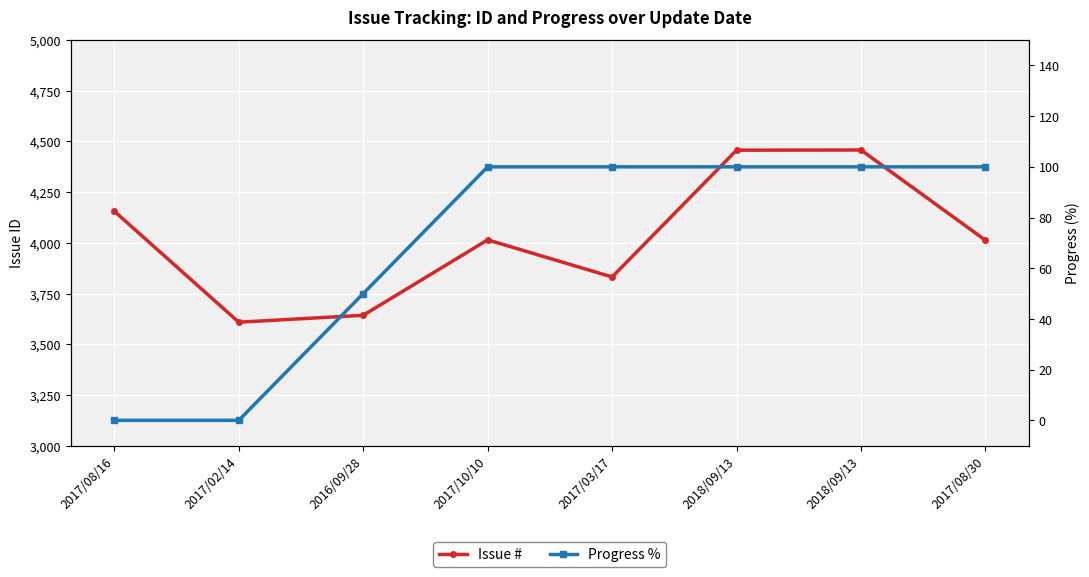

What is the label of the 8th point from the right?

2017/08/16